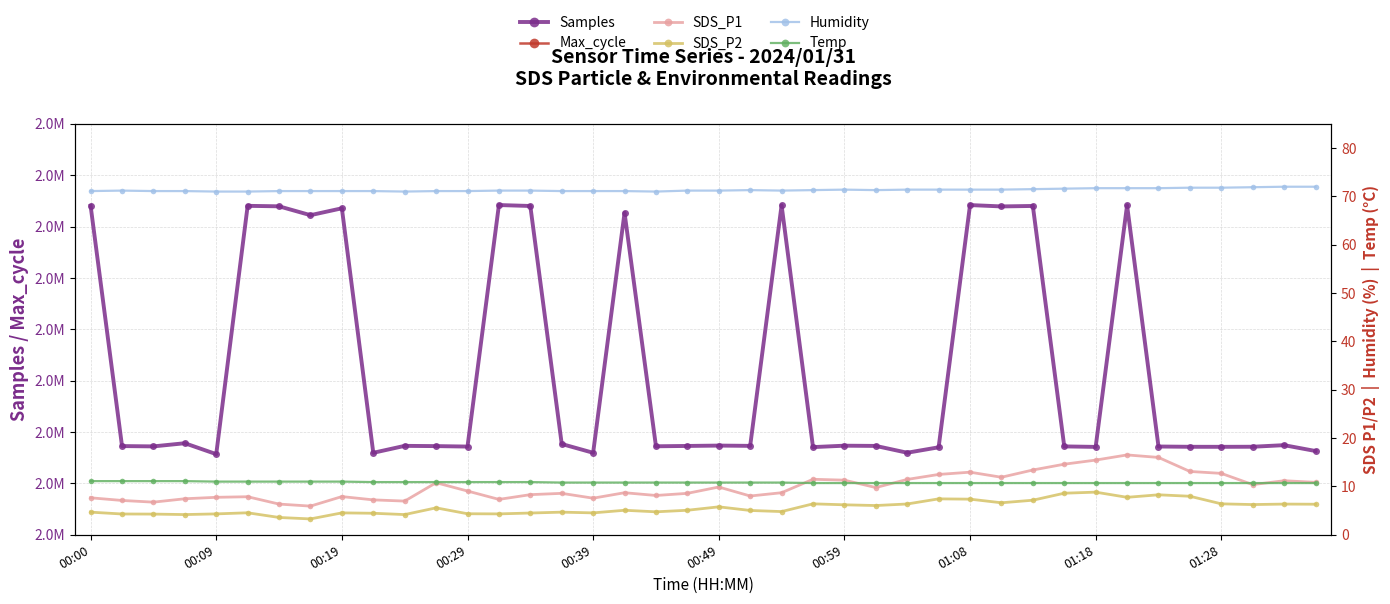

True or false: Humidity and Max_cycle intersect in this chart.

False